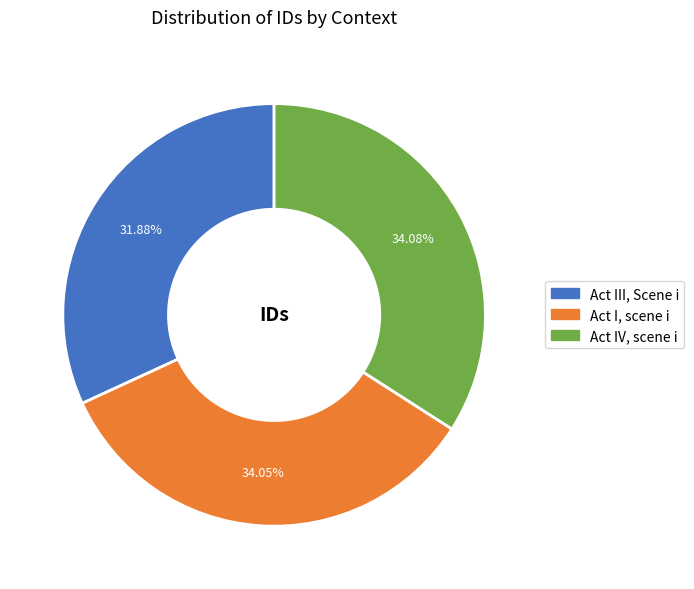

To the nearest percent, what percentage of the pie is Act IV, scene i?

34%